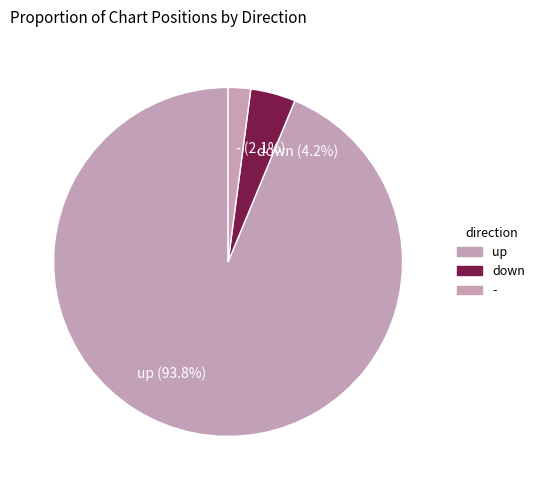

Which slice is the smallest?

-